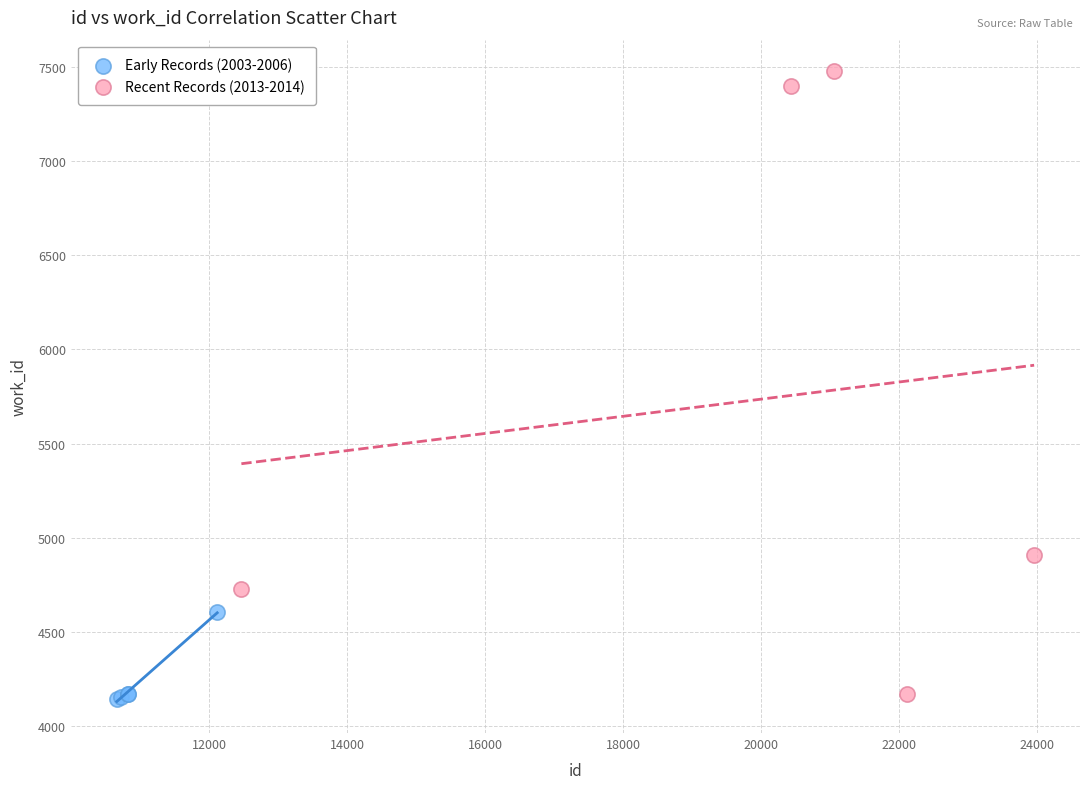

What are all the series names shown in the legend?

Early Records (2003-2006), Recent Records (2013-2014)